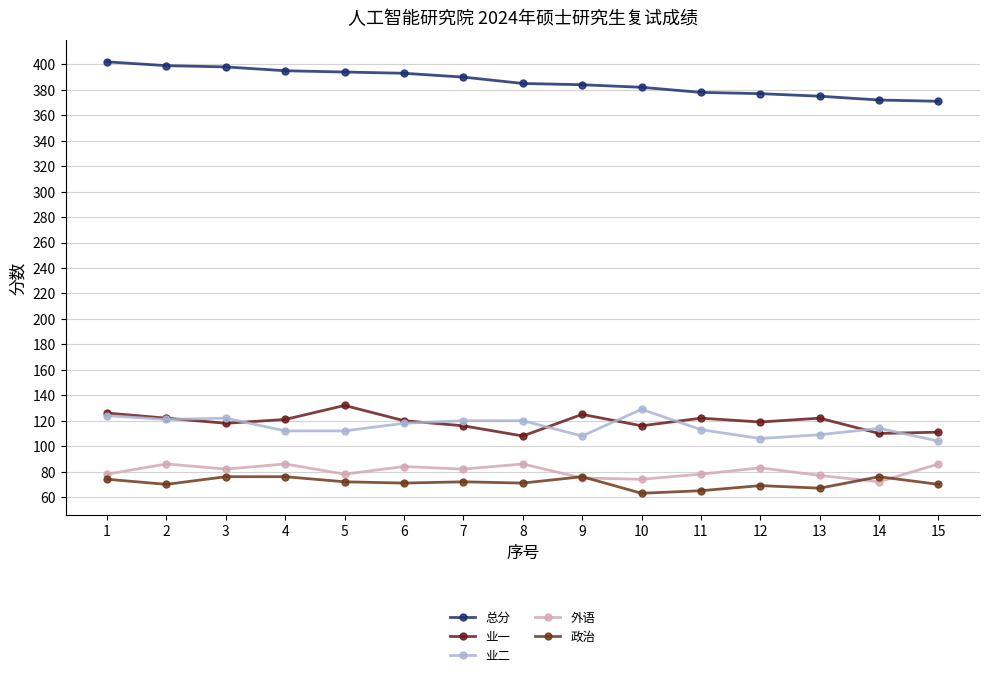

How many data points does each series have?

15